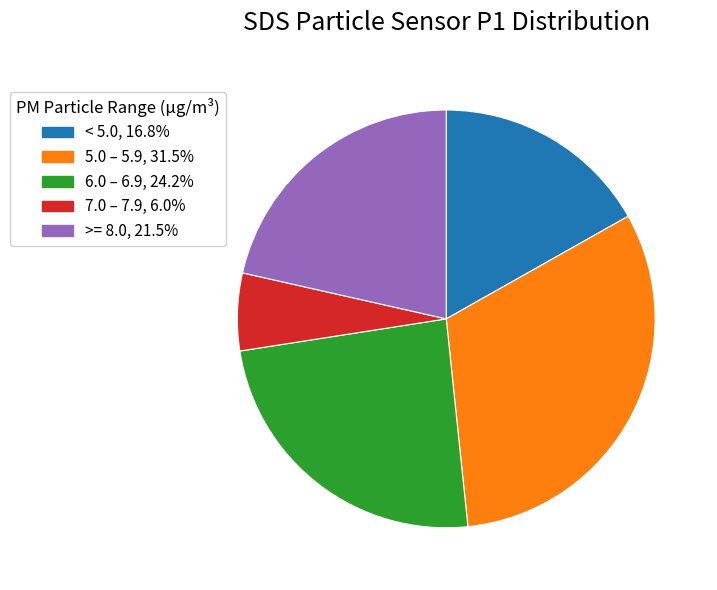

What is the ratio of the value at < 5.0, 16.8% to the value at >= 8.0, 21.5%?

0.8